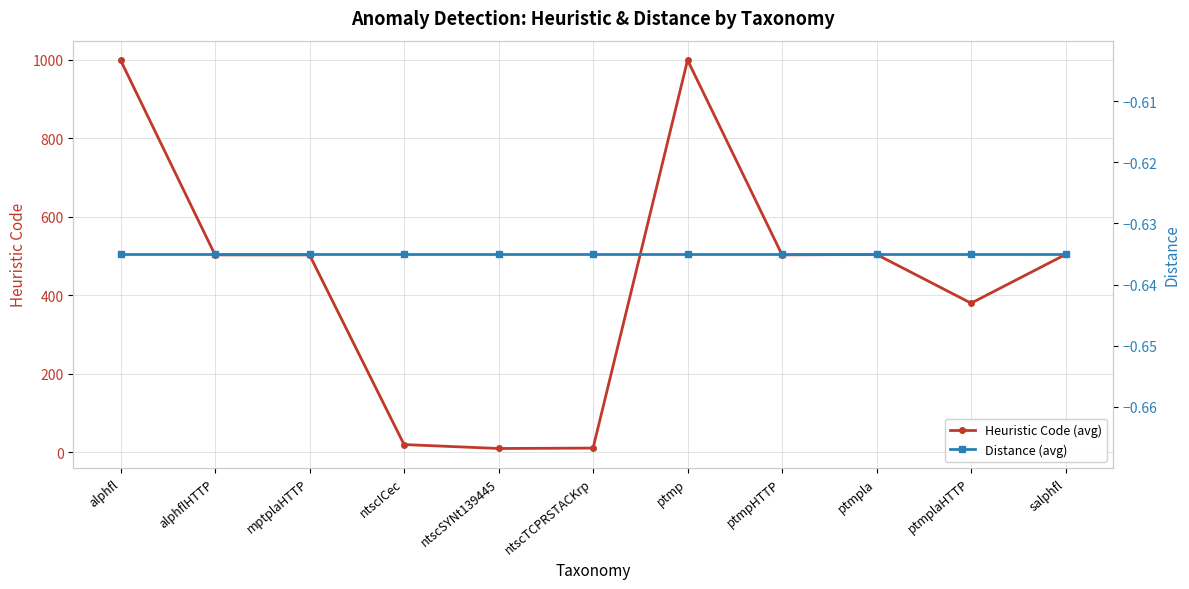

True or false: Distance (avg) has a value of -1.0 at mptplaHTTP.

False